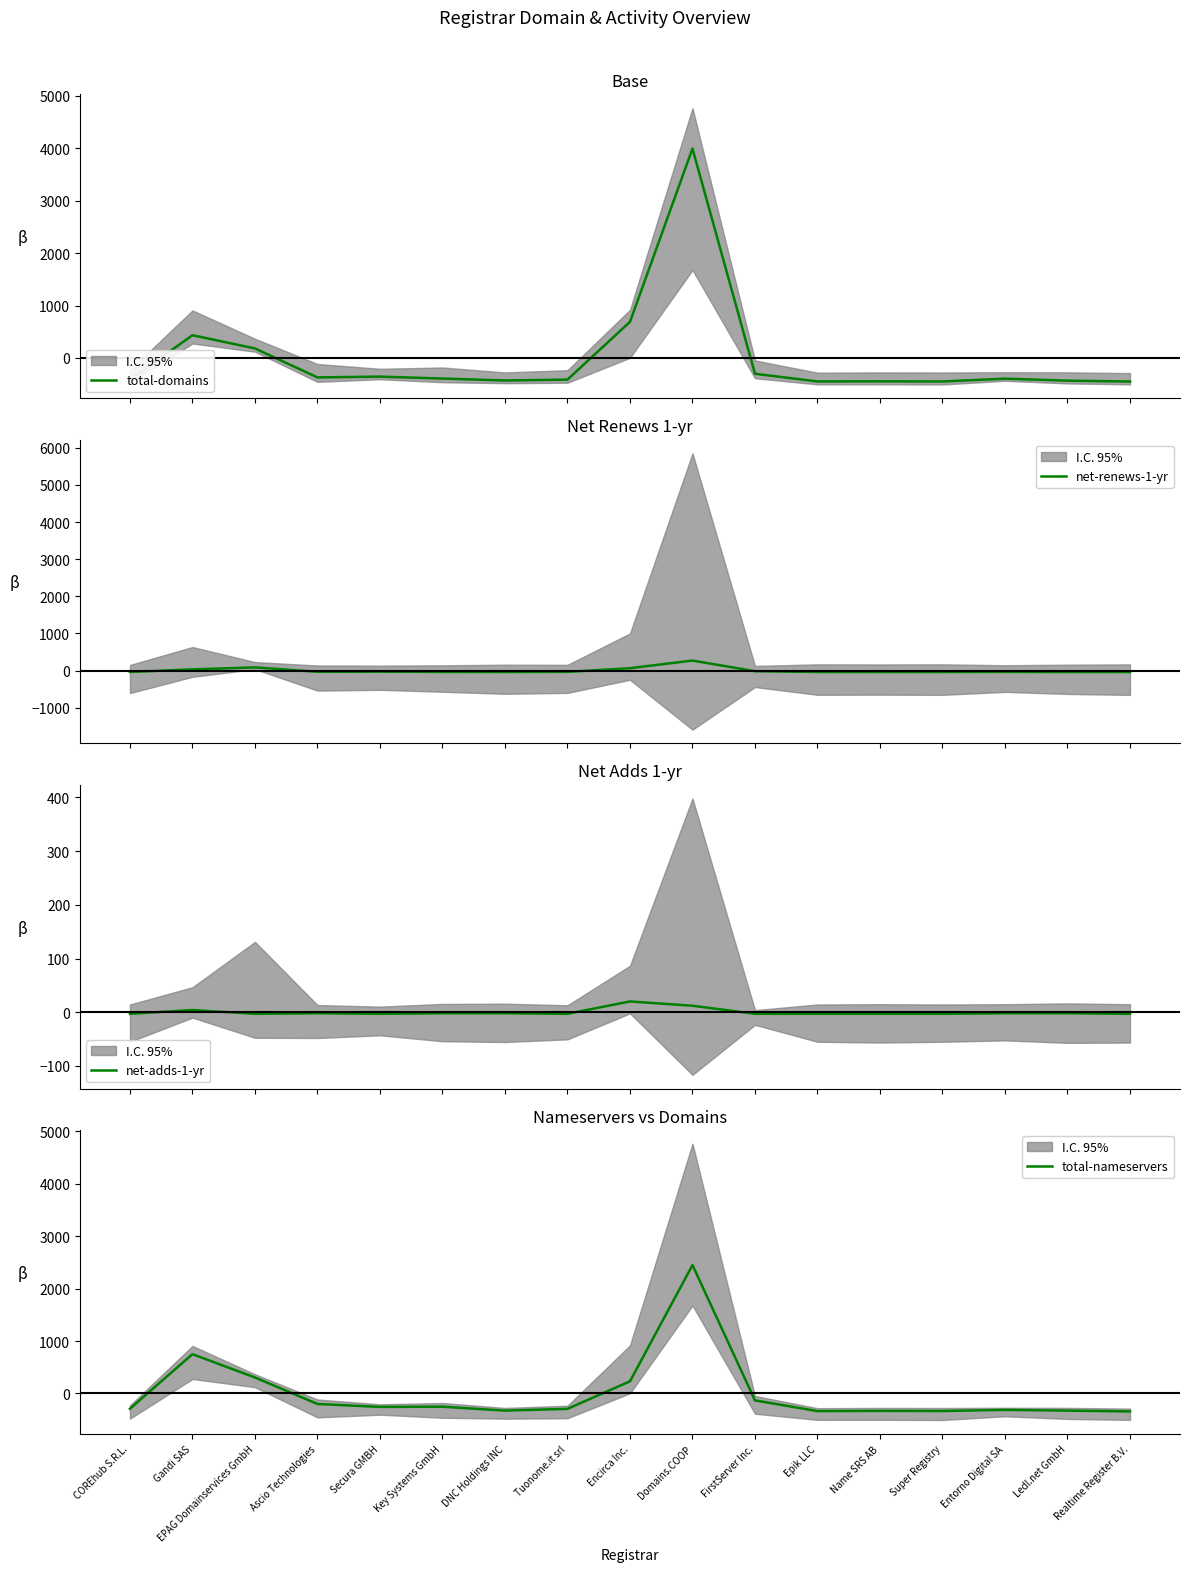

What is the total value across all series at Tuonome.it srl?

-742.9